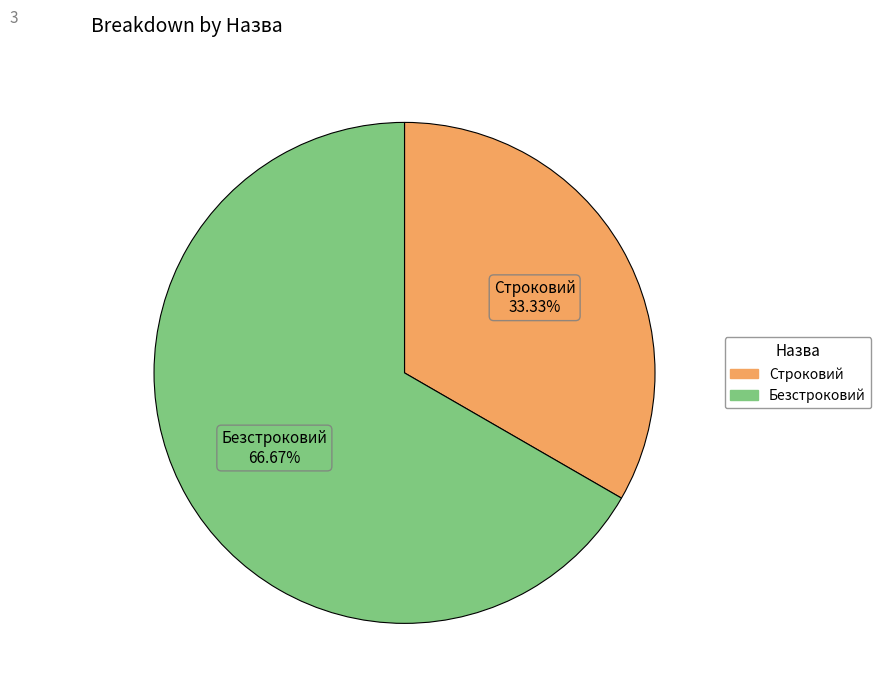

To the nearest percent, what is the combined percentage of Безстроковий and Строковий?

100%